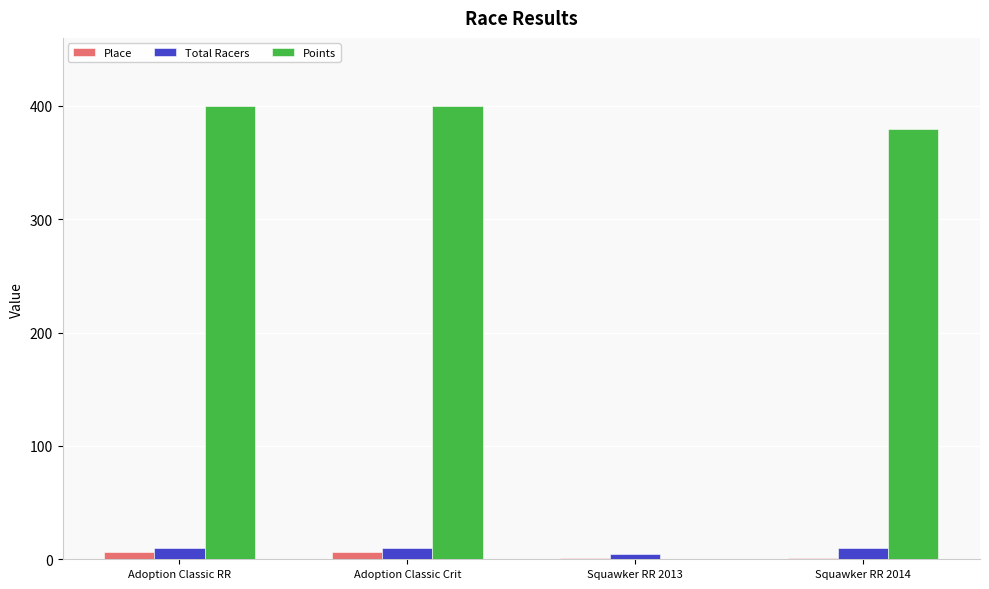

Which series has the largest total across all categories?

Points